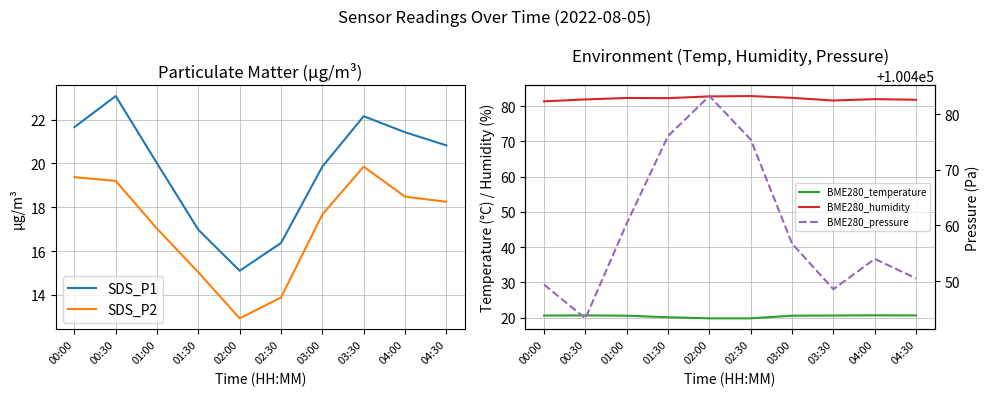

Where is the first local maximum for BME280_pressure?

02:00